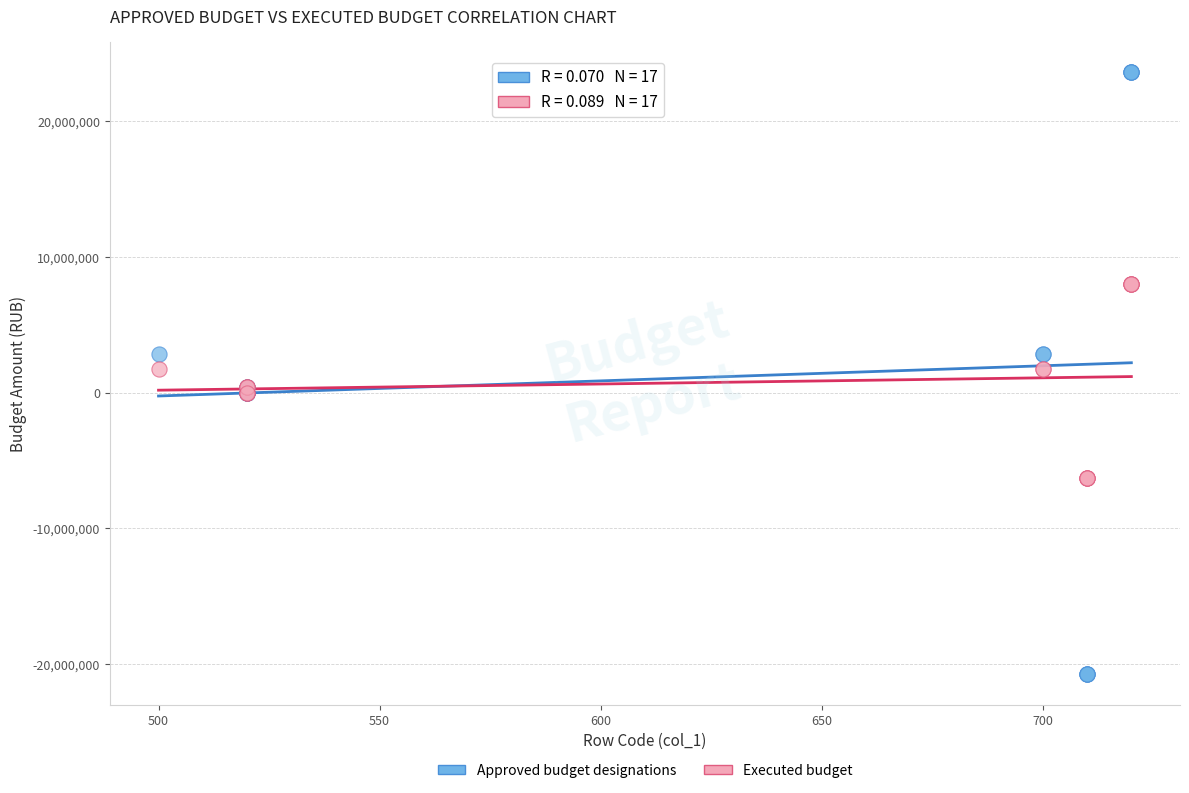

Which series reaches the maximum Y coordinate?

Approved budget designations